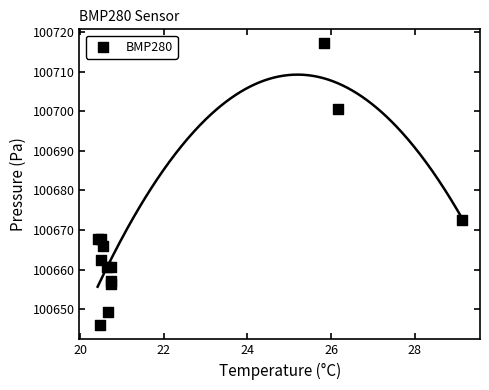

What Y value in the scatter plot is closest to 100681?

100672.5